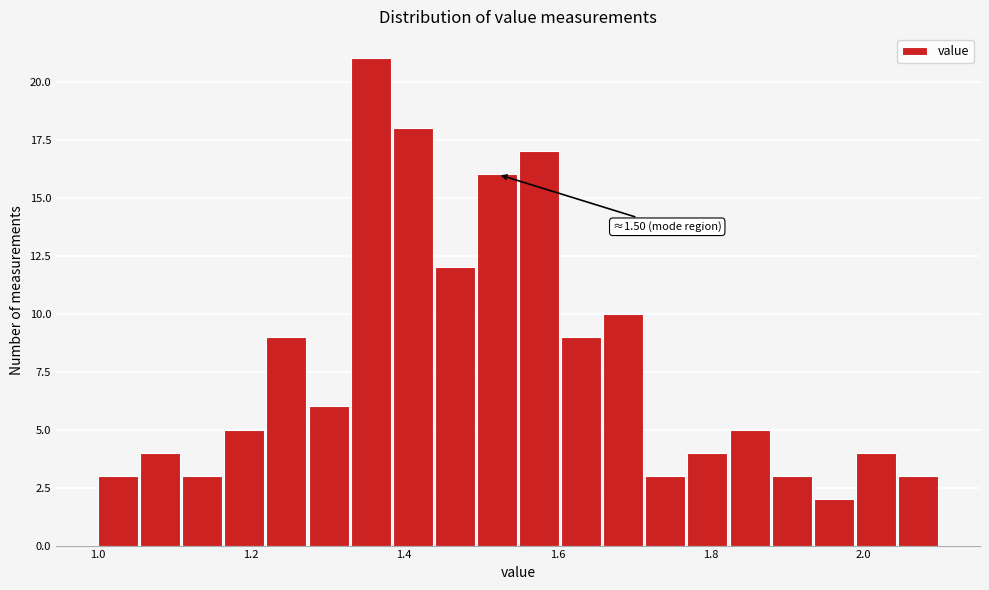

Read against the x-axis, roughly where is the centre of the tallest bar?

1.36